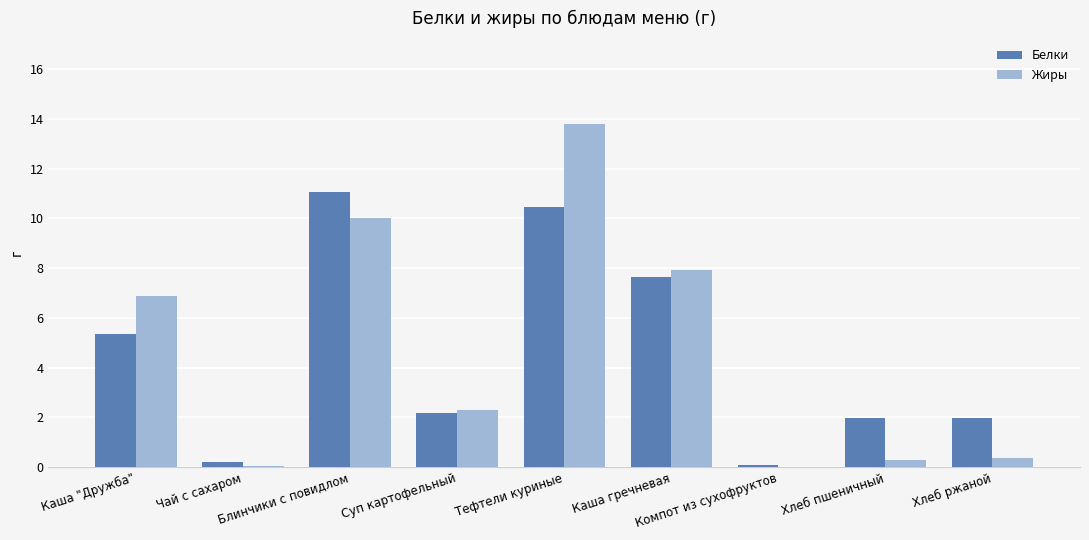

Where does the Жиры series first go above 2?

Каша "Дружба"